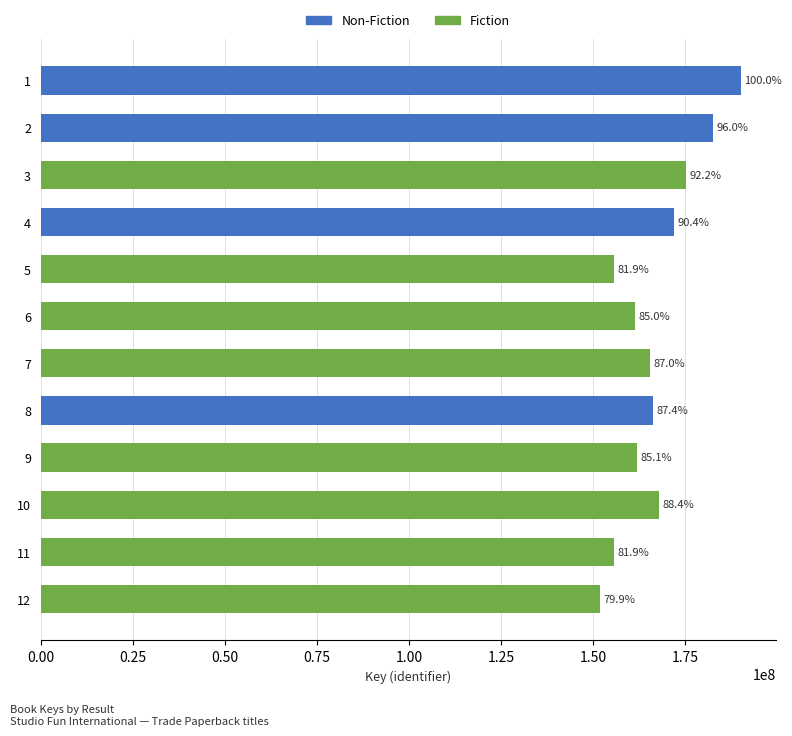

List the labels in order of value, largest first.

1, 2, 3, 4, 10, 8, 7, 9, 6, 11, 5, 12